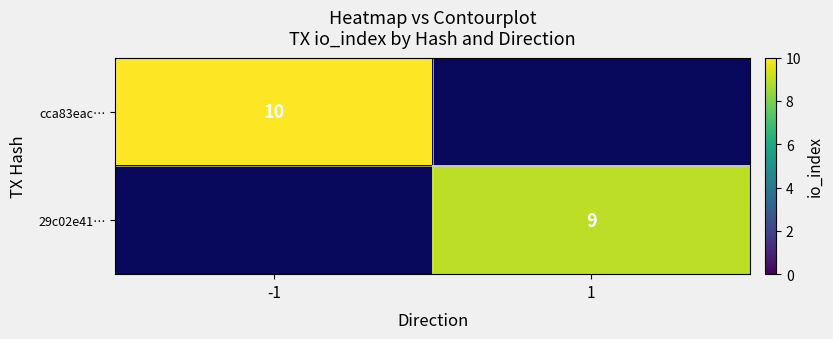

Is it true that cca83eac… equals 10 at -1?

True